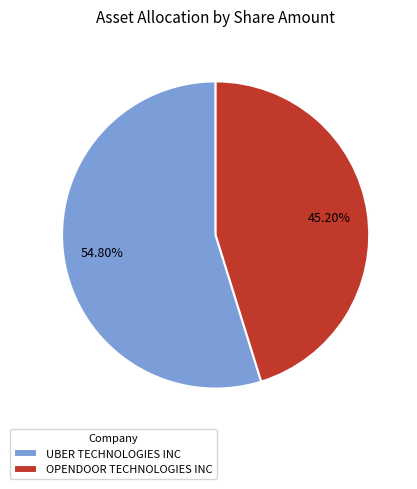

What is the largest slice in the pie chart?

UBER TECHNOLOGIES INC